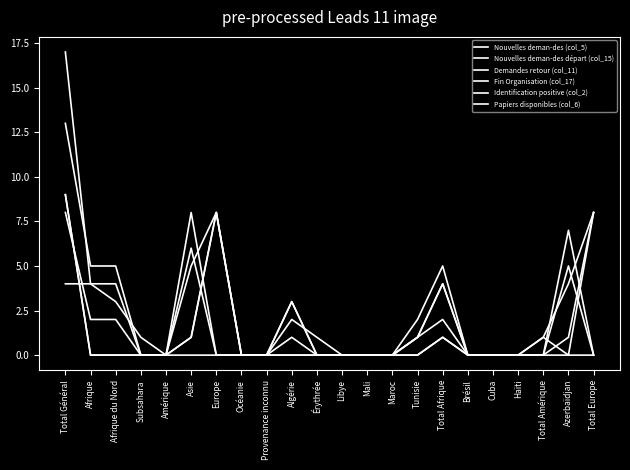

True or false: Nouvelles deman-des (col_5) and Papiers disponibles (col_6) cross at least once.

False